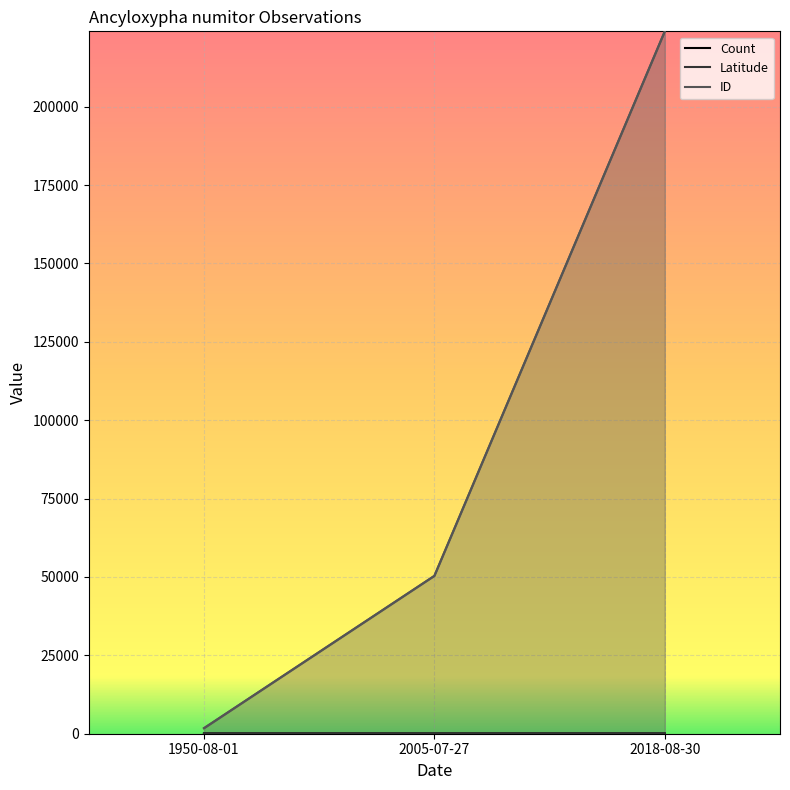

Is it true that Latitude equals 42.1 at 2005-07-27?

True